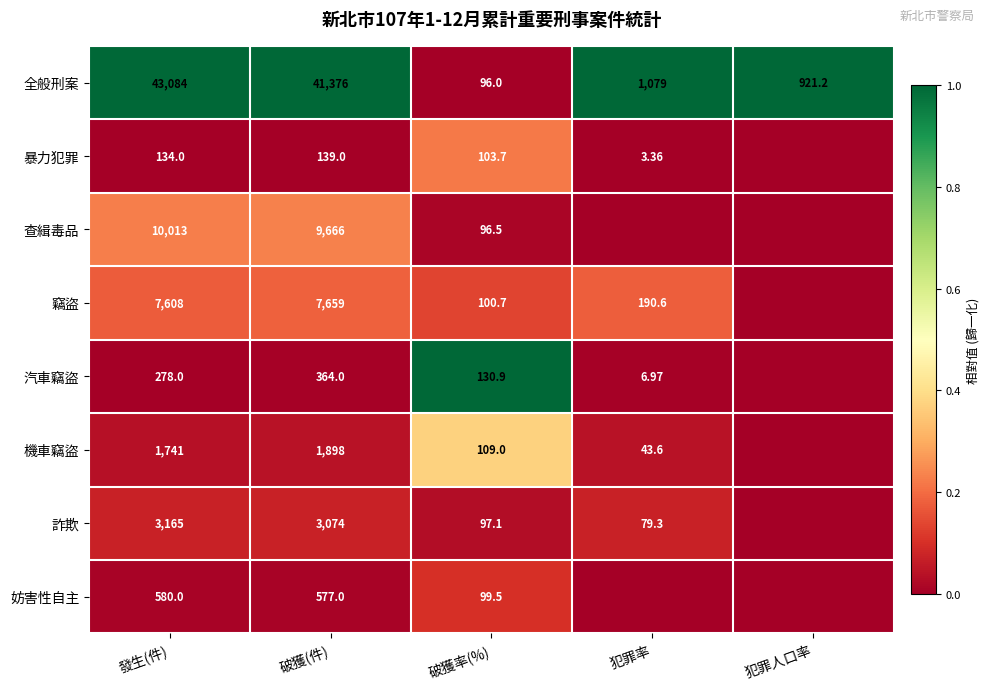

Which series changed the most between 發生(件) and 破獲率(%)?

全般刑案